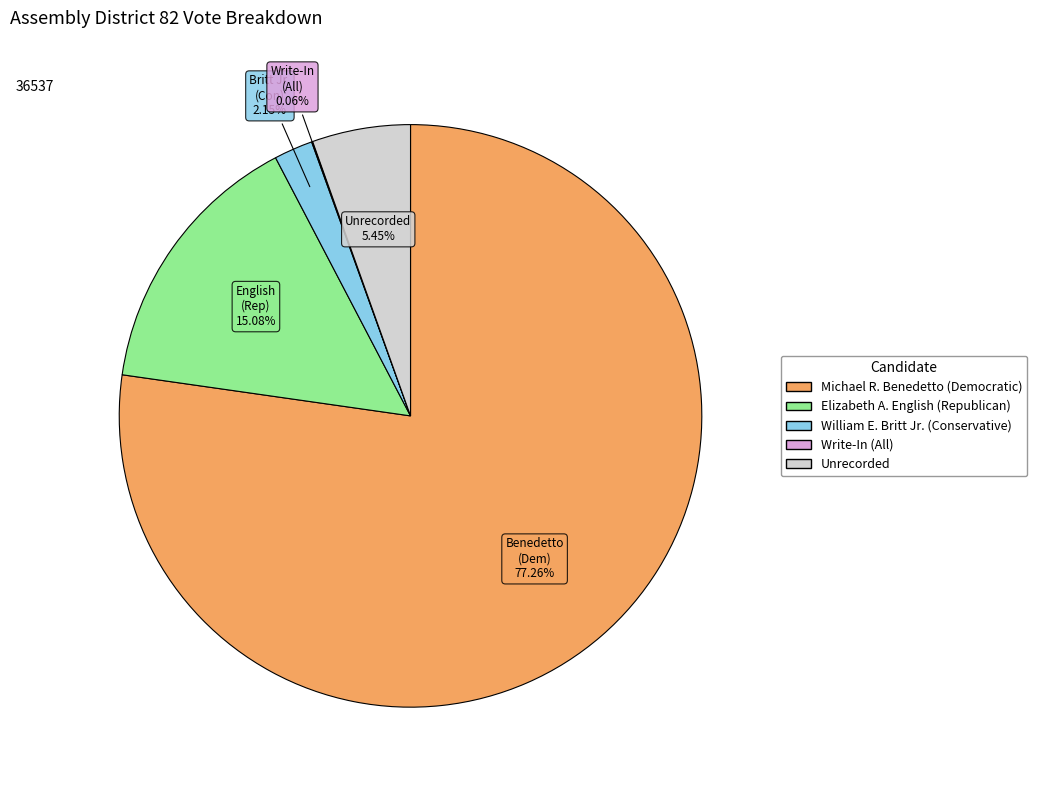

Is there any slice that represents more than half of the pie?

Yes